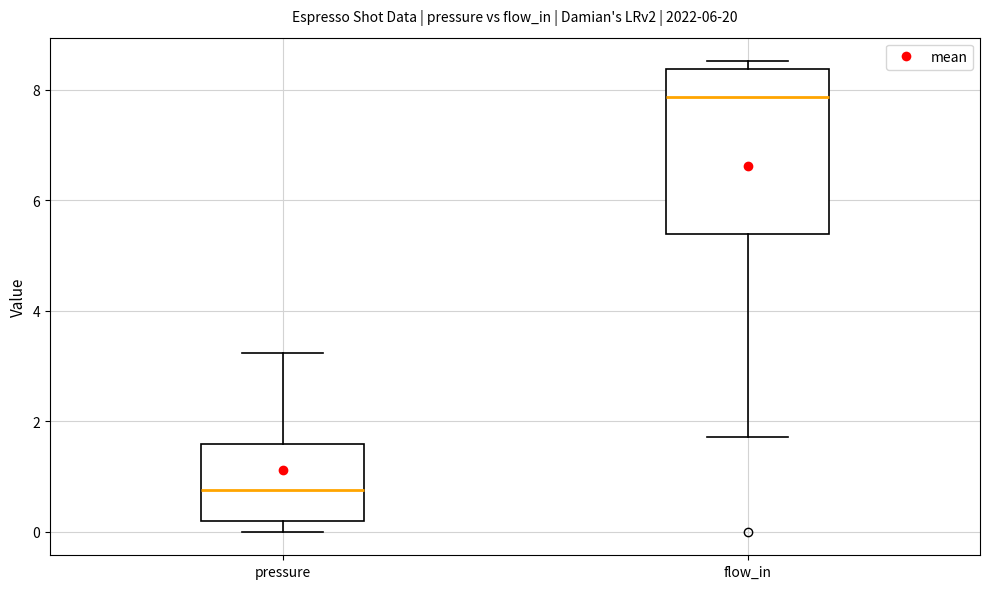

Reading left to right, transcribe this box plot: for each box, give where its median line is, the range the box spans, and where its two whiskers end, as read against the y-axis. The values are not printed on the chart, so give them approximately, as read against the axis.

pressure: median 0.8, box 0.2 to 1.6, whiskers 0.0 to 3.2
flow_in: median 7.8, box 5.4 to 8.4, whiskers 1.8 to 8.6